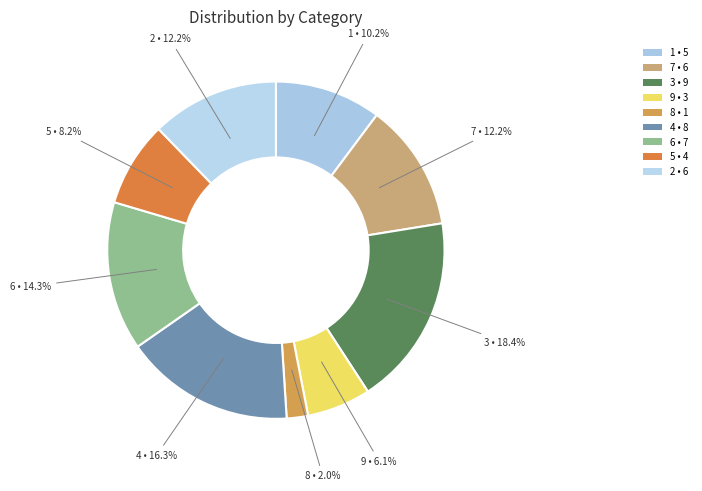

The 5 slice represents 8% of the pie. True or false?

True